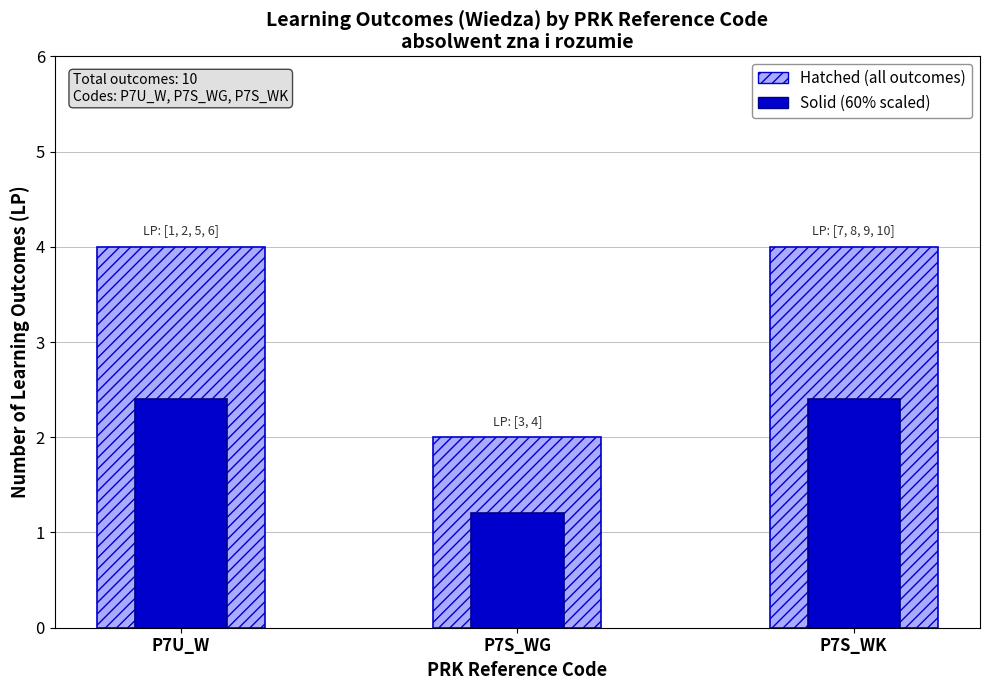

What is the highest value of the Outline Count series?

4.0